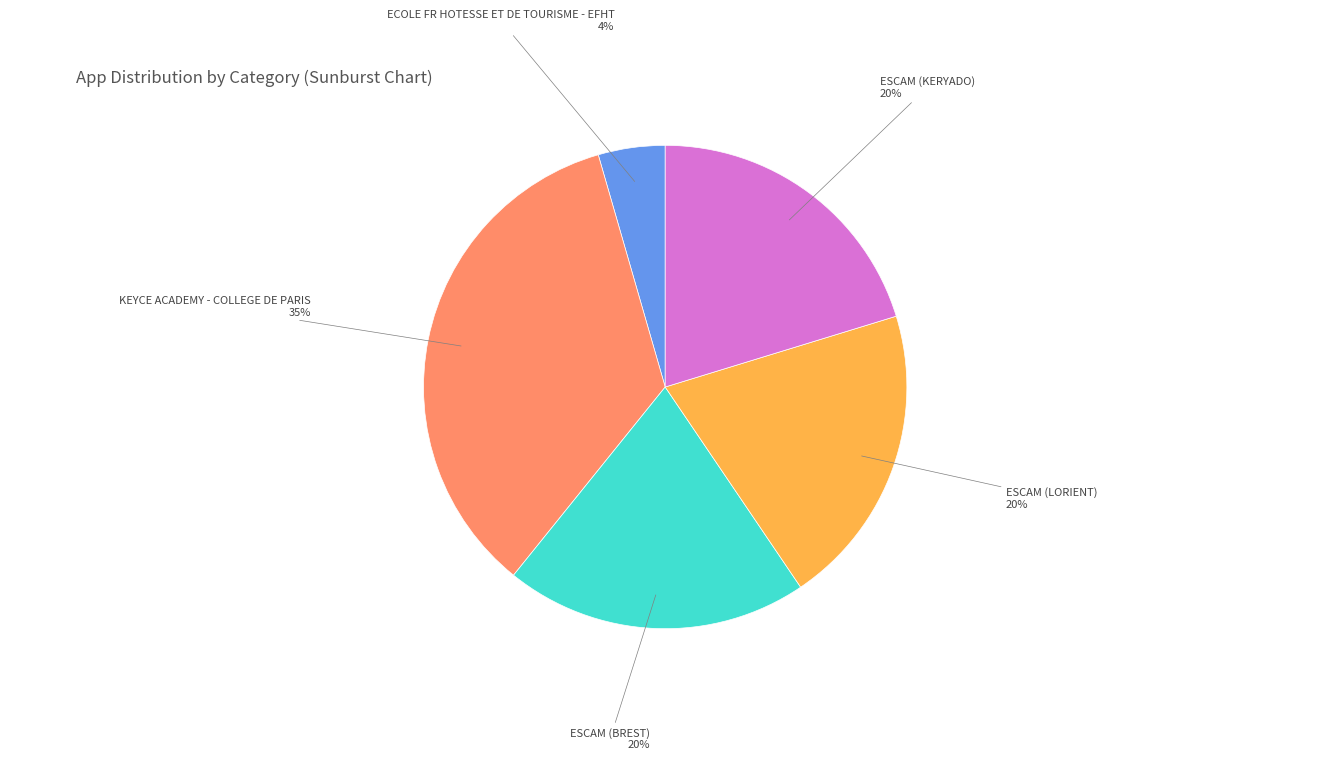

Is it true that ESCAM (LORIENT) is 35% of the pie?

False